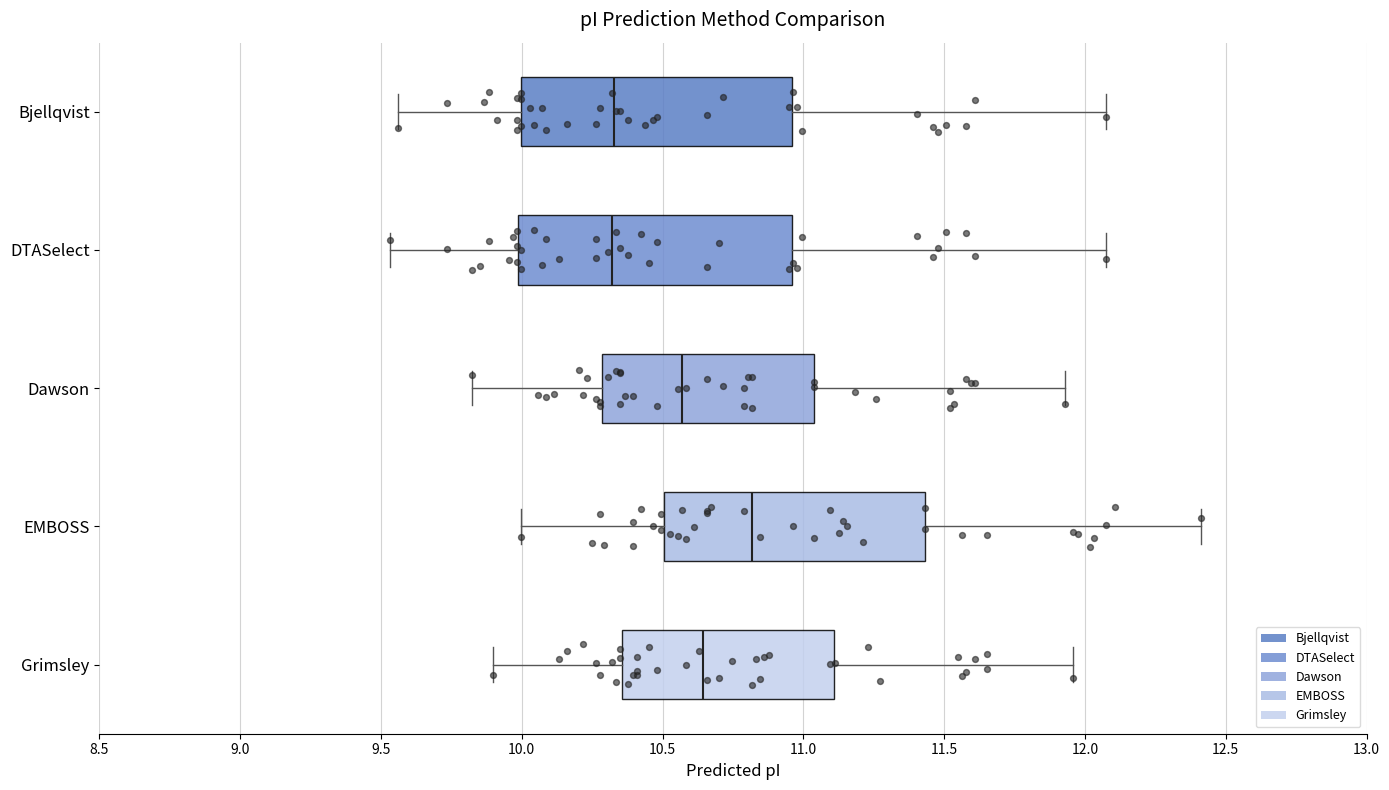

Reading bottom to top, transcribe this box plot: for each box, give where its median line is, the range the box spans, and where its two whiskers end, as read against the x-axis. The values are not printed on the chart, so give them approximately, as read against the axis.

Grimsley: median 10.65, box 10.35 to 11.10, whiskers 9.90 to 11.95
EMBOSS: median 10.80, box 10.50 to 11.45, whiskers 10.00 to 12.40
Dawson: median 10.55, box 10.30 to 11.05, whiskers 9.80 to 11.95
DTASelect: median 10.30, box 10.00 to 10.95, whiskers 9.55 to 12.10
Bjellqvist: median 10.35, box 10.00 to 10.95, whiskers 9.55 to 12.10